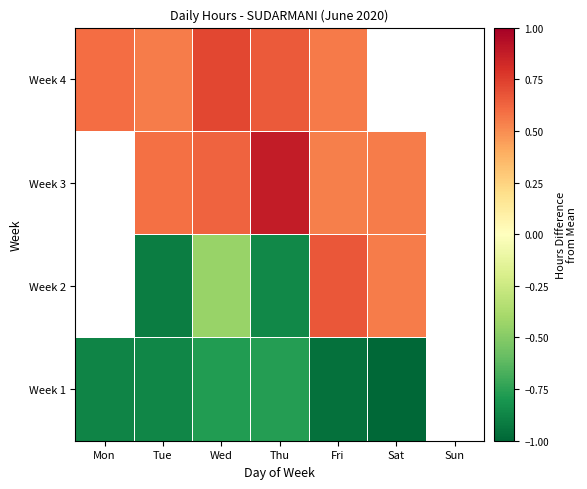

Is it true that Week 3 equals 0.3 at Fri?

False